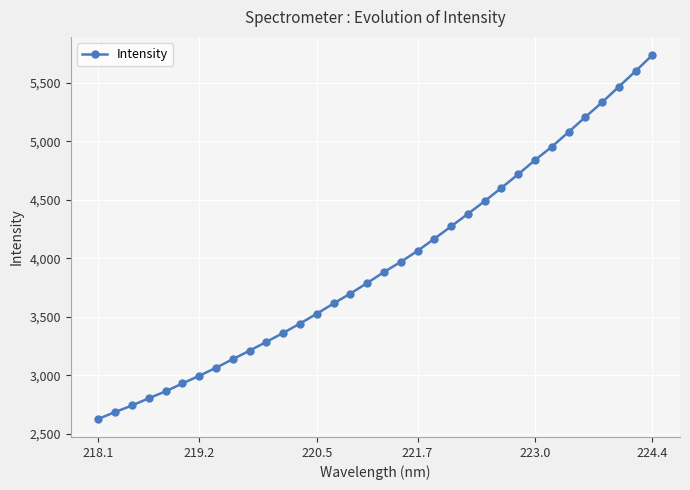

What is the difference between the maximum and minimum values?

3108.1